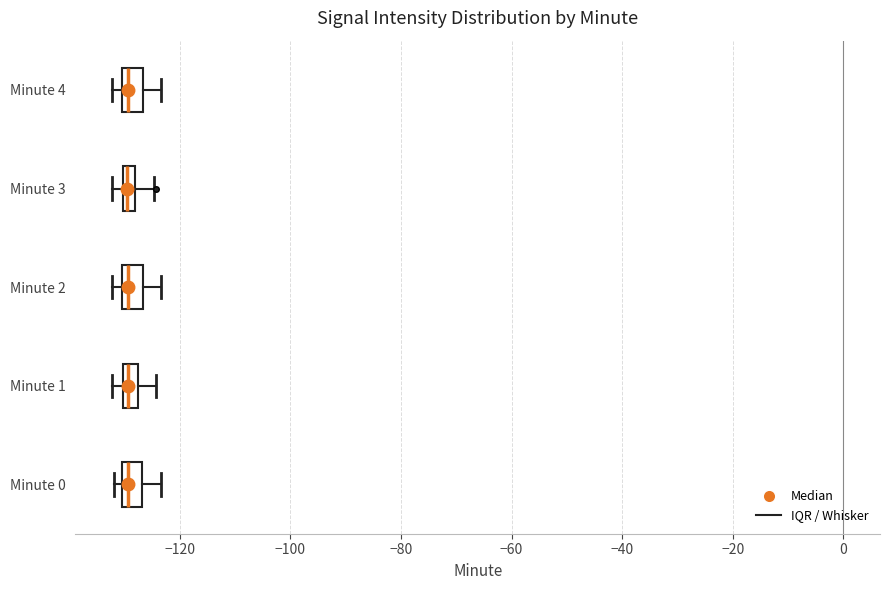

Where is the left edge of the box for Minute 3 on the x-axis? The values are not printed on the chart, so give them approximately, as read against the axis.

-130